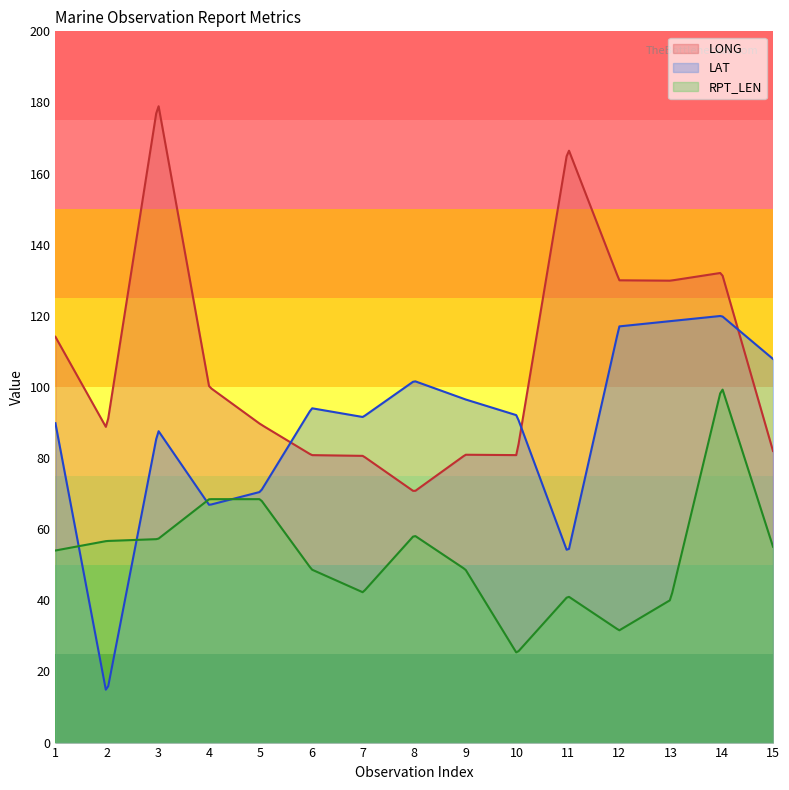

Which series has the largest total across all categories?

LONG